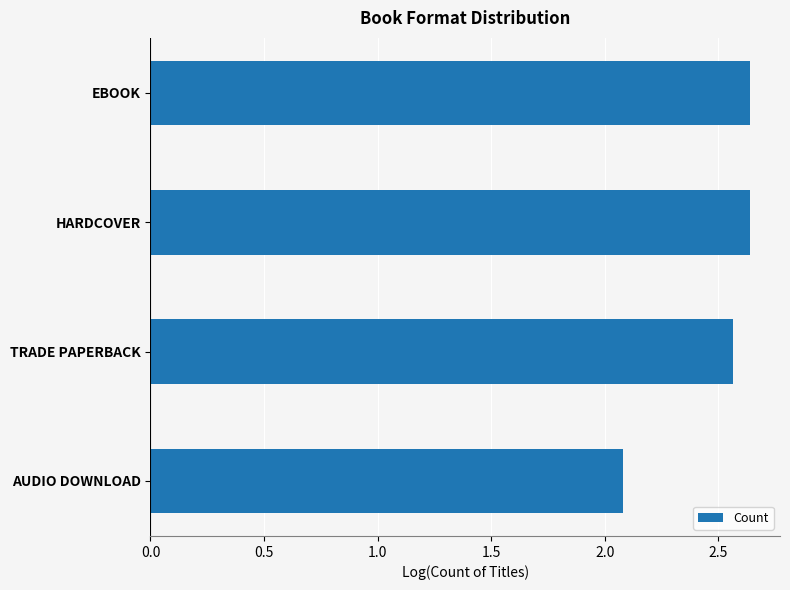

Does the chart contain any negative values?

No